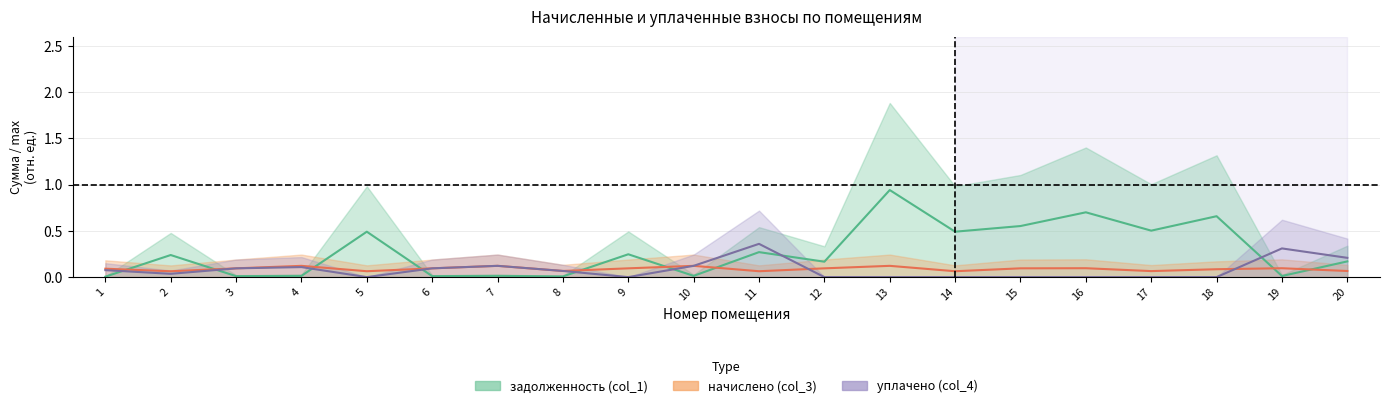

At which category is the sum across all series the highest?

13